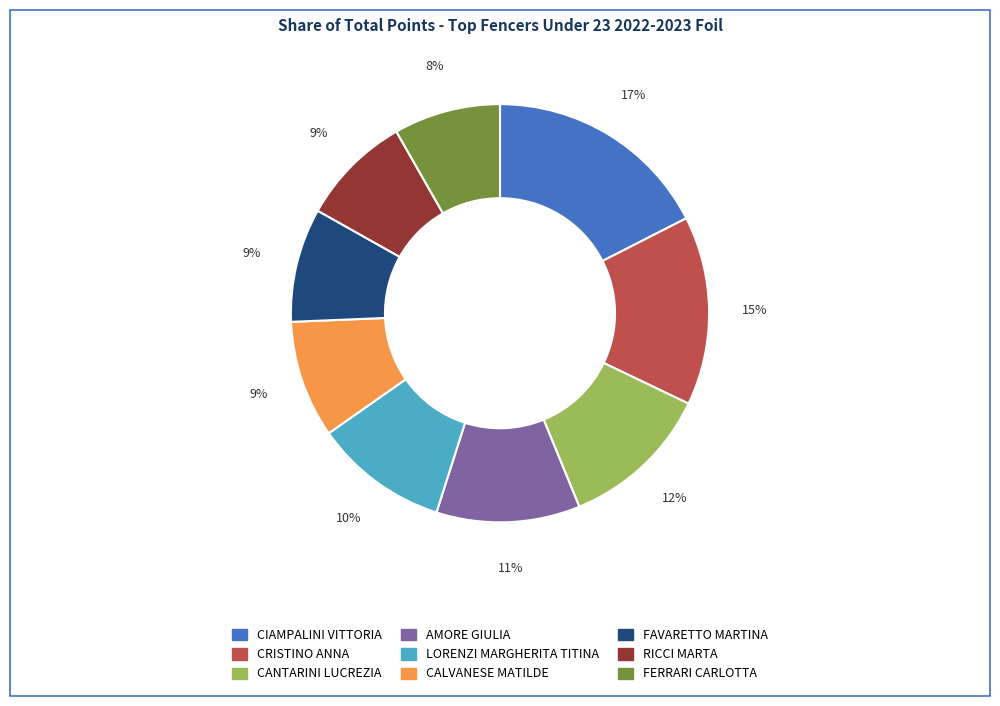

To the nearest percent, what percentage of the pie is CALVANESE MATILDE?

9%